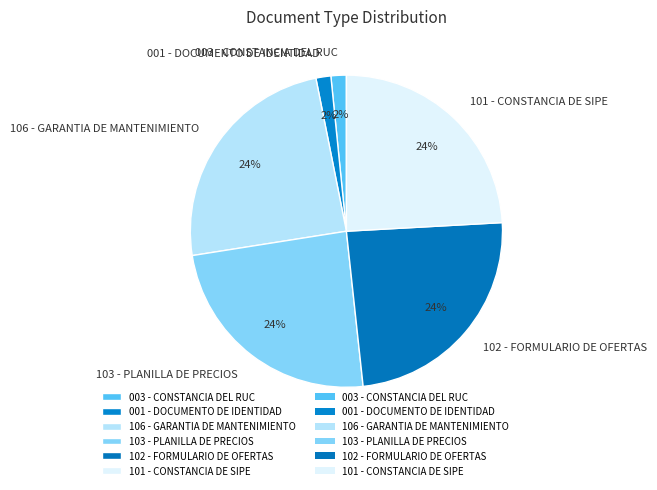

Do 106 - GARANTIA DE MANTENIMIENTO and 001 - DOCUMENTO DE IDENTIDAD together represent more than half of the pie?

No